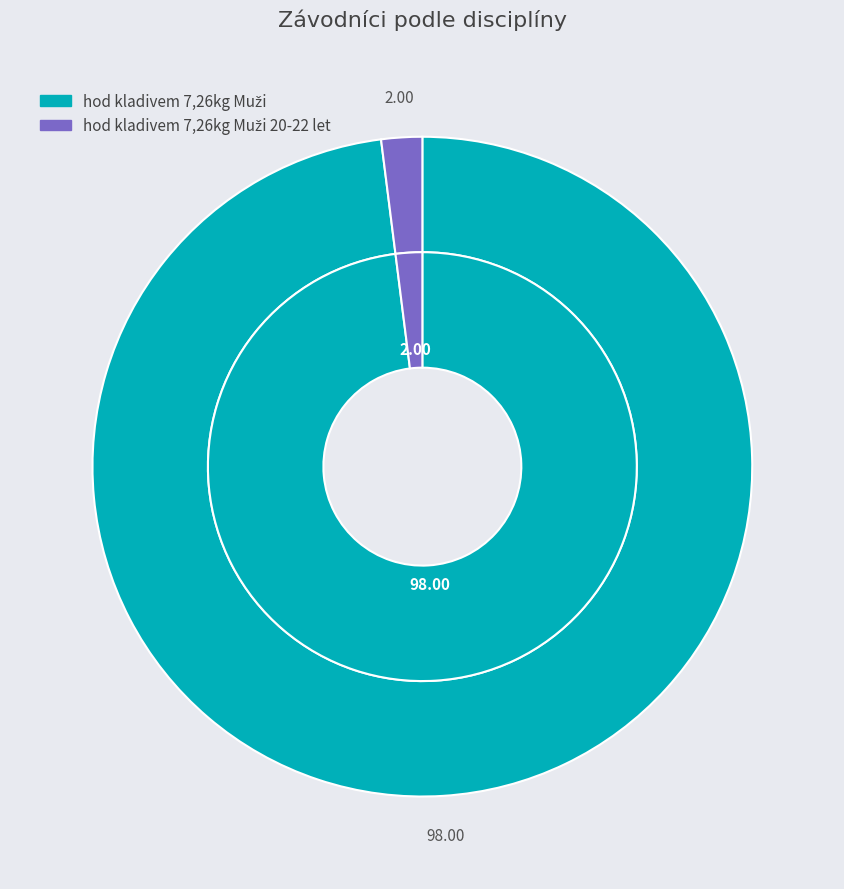

What percentage is NOT represented by hod kladivem 7,26kg Muži?

2.0%